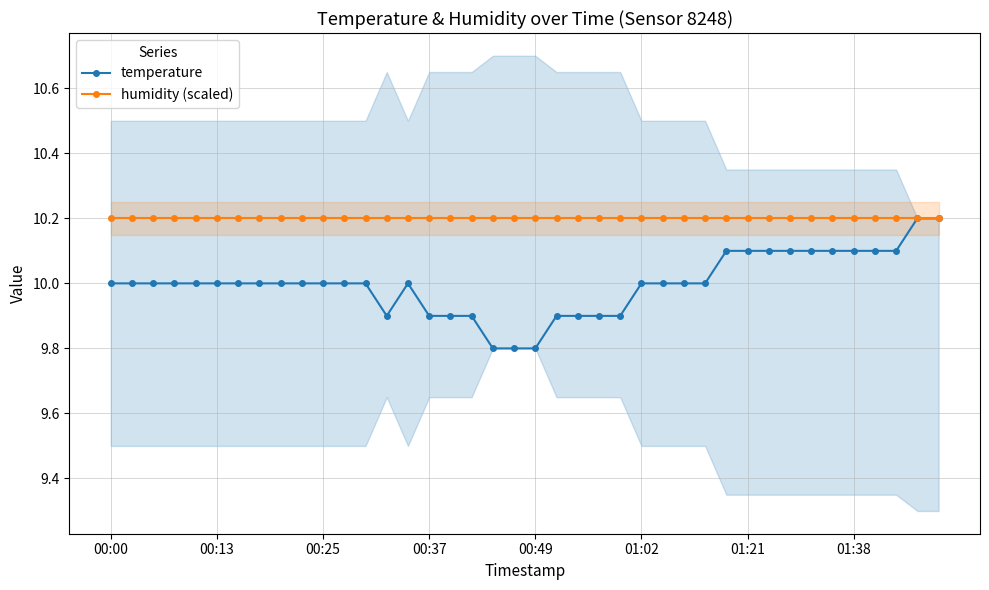

What is the maximum value for humidity (scaled)?

10.2